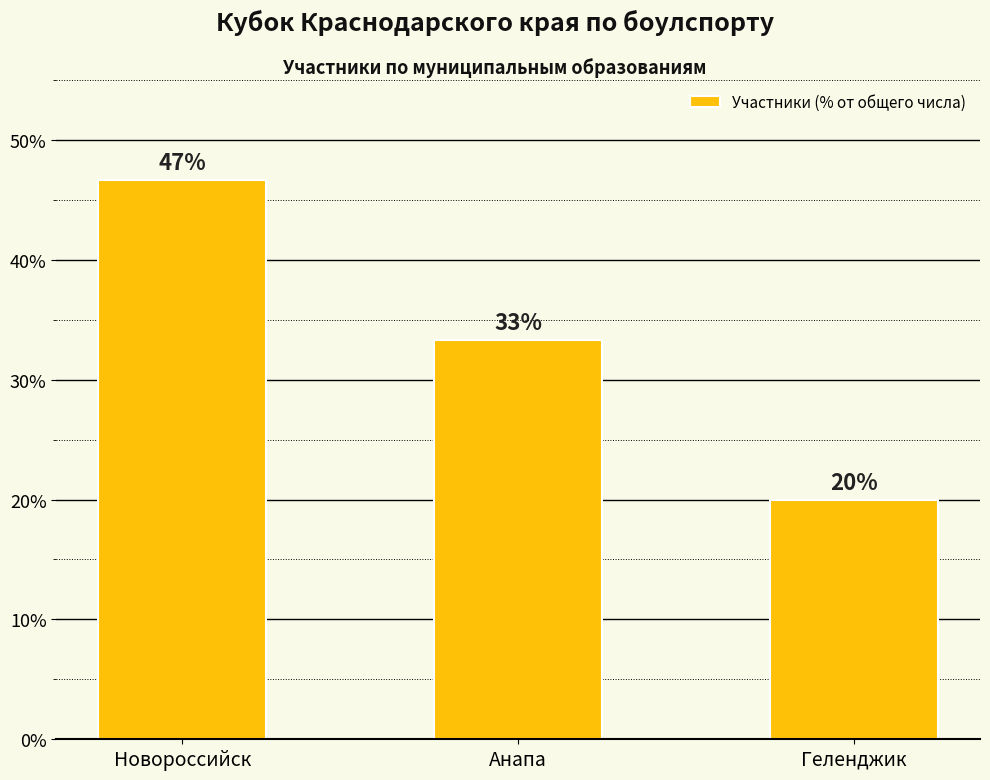

What is the sum of the values at Новороссийск and Геленджик?

66.7